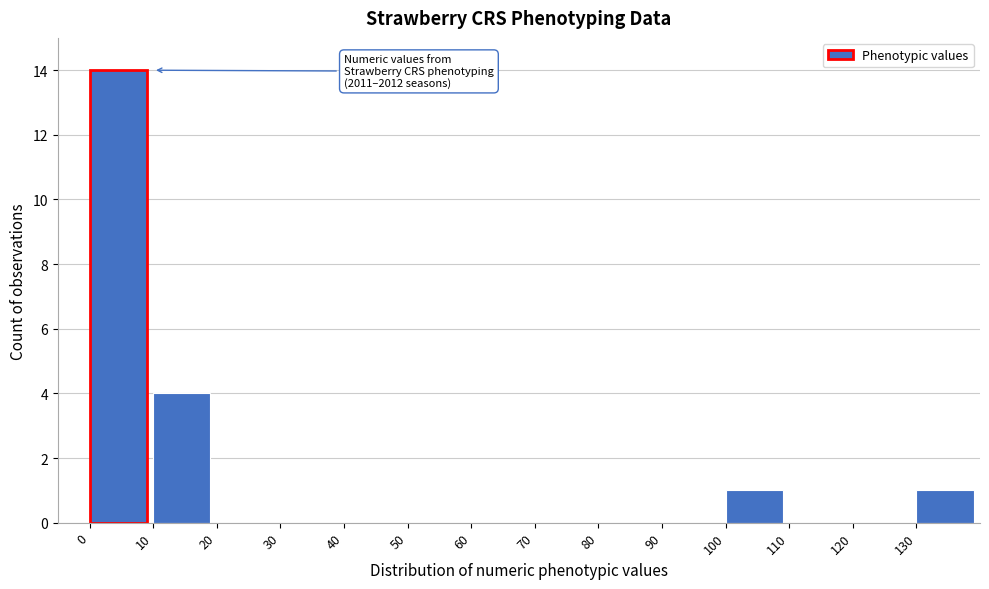

Over which range of the x-axis is the bar tallest?

0 to 10